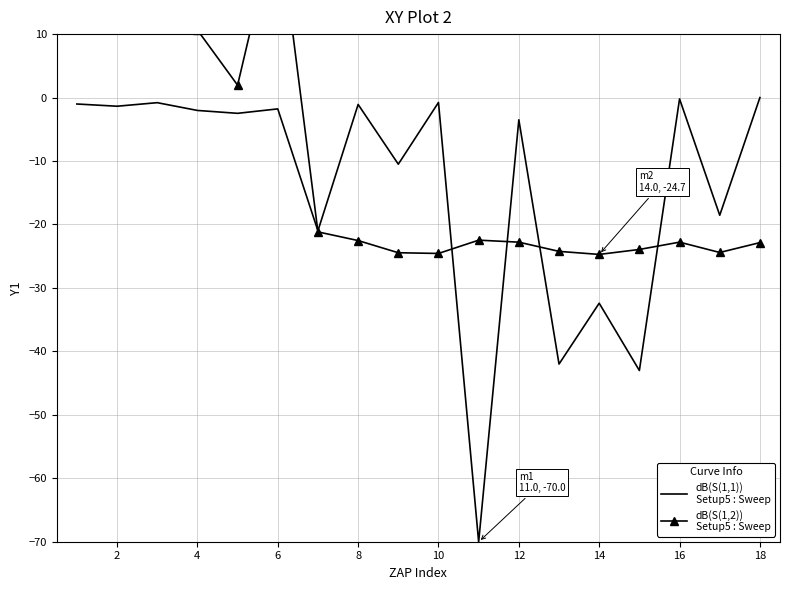

What is the difference between the second highest and minimum values in the dB(S(1,1))
Setup5 : Sweep series?

69.8